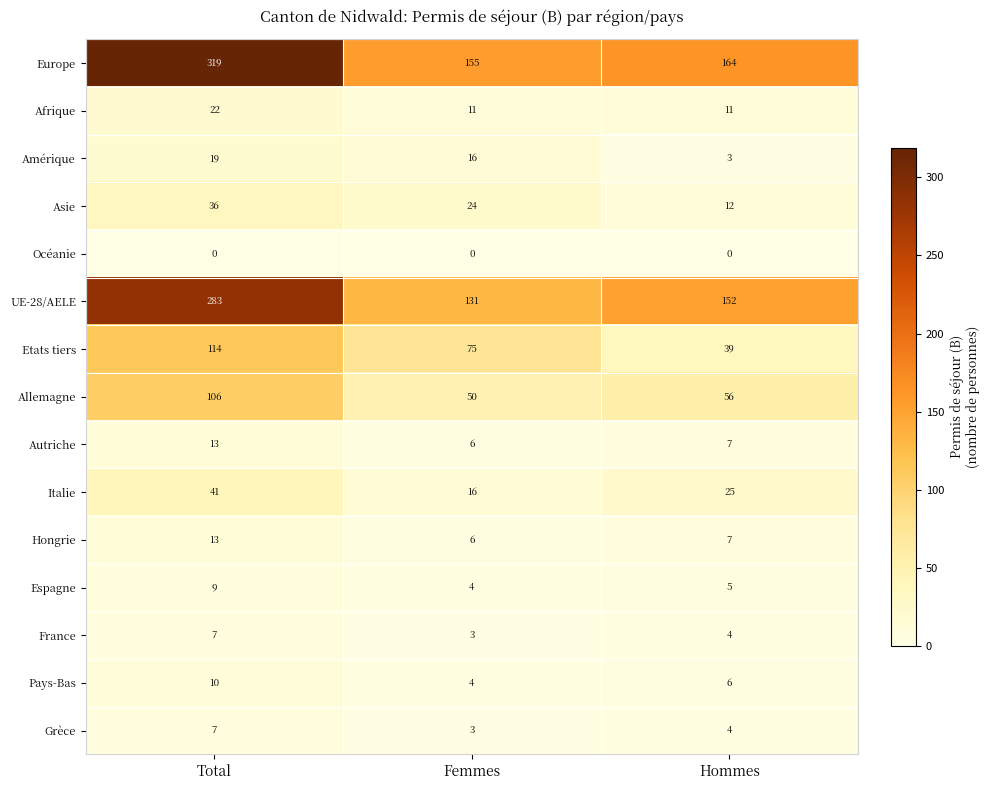

What is the maximum value shown in the chart?

319